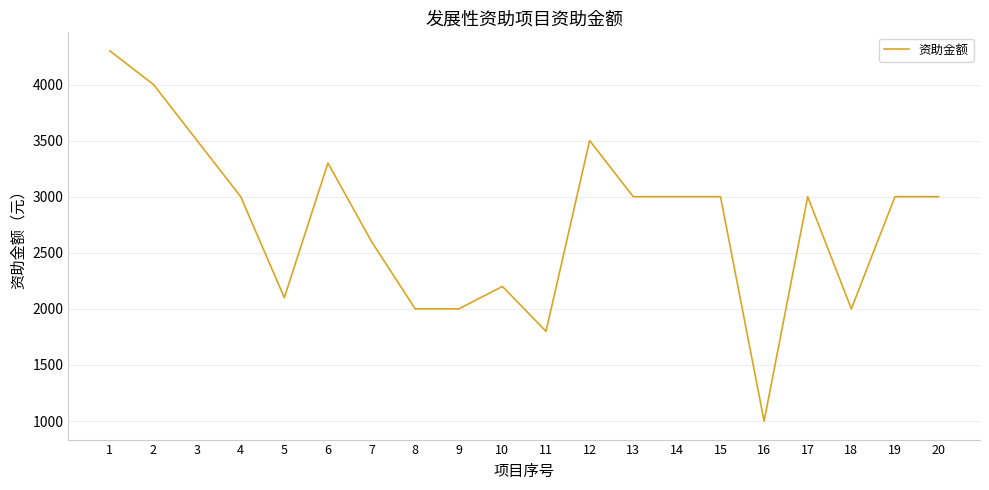

Where does the data first go above 3000?

1